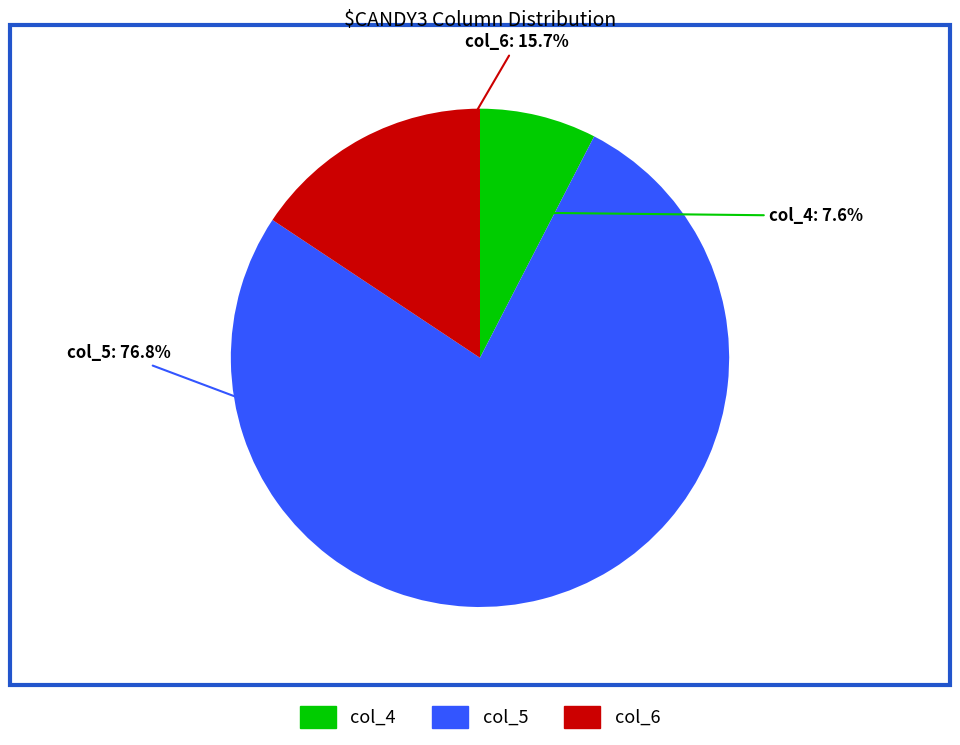

What is the largest slice in the pie chart?

col_5